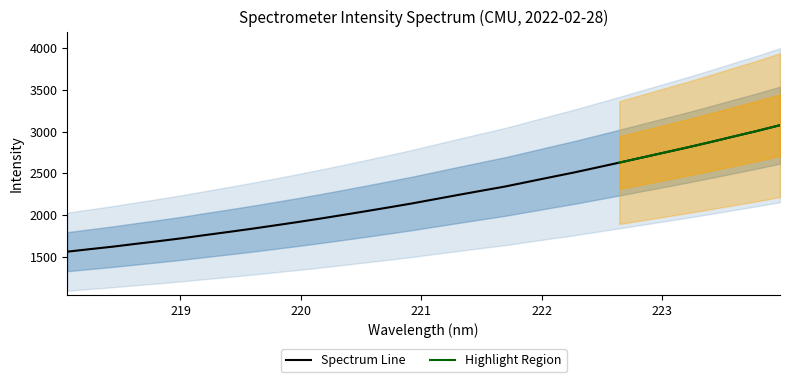

Count the number of values greater than 2191.

16